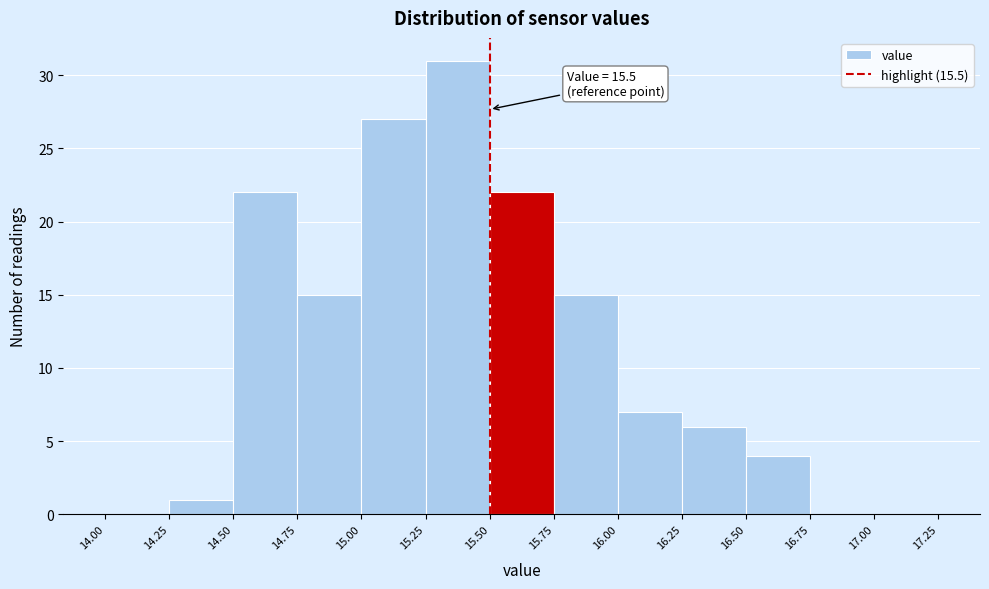

Which range on the x-axis has the tallest bar?

15.25 to 15.50